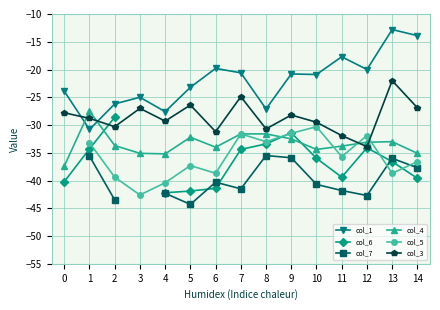

True or false: col_5 and col_7 intersect in this chart.

True